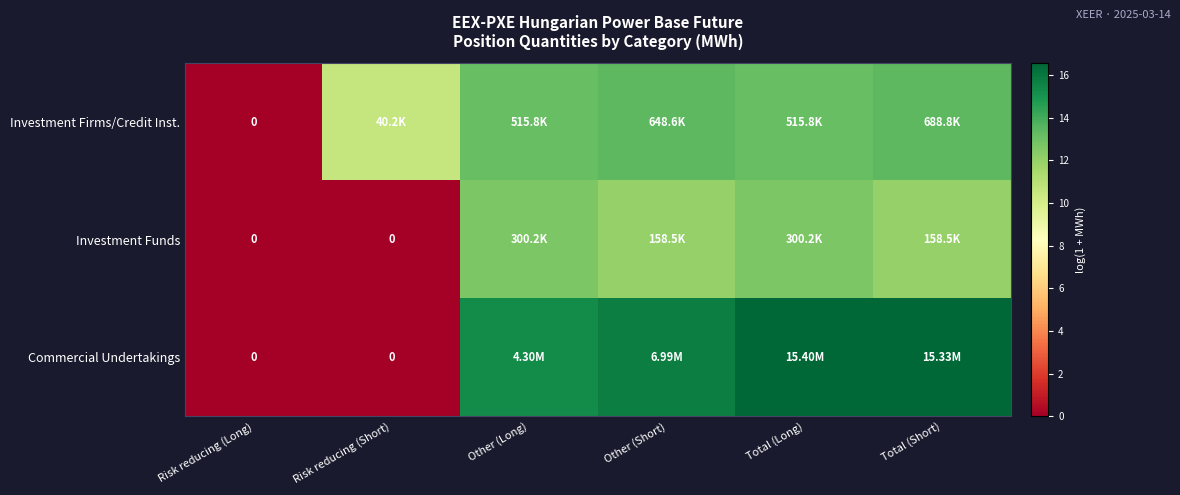

What value does the Commercial Undertakings series have at Other (Long)?

15.3